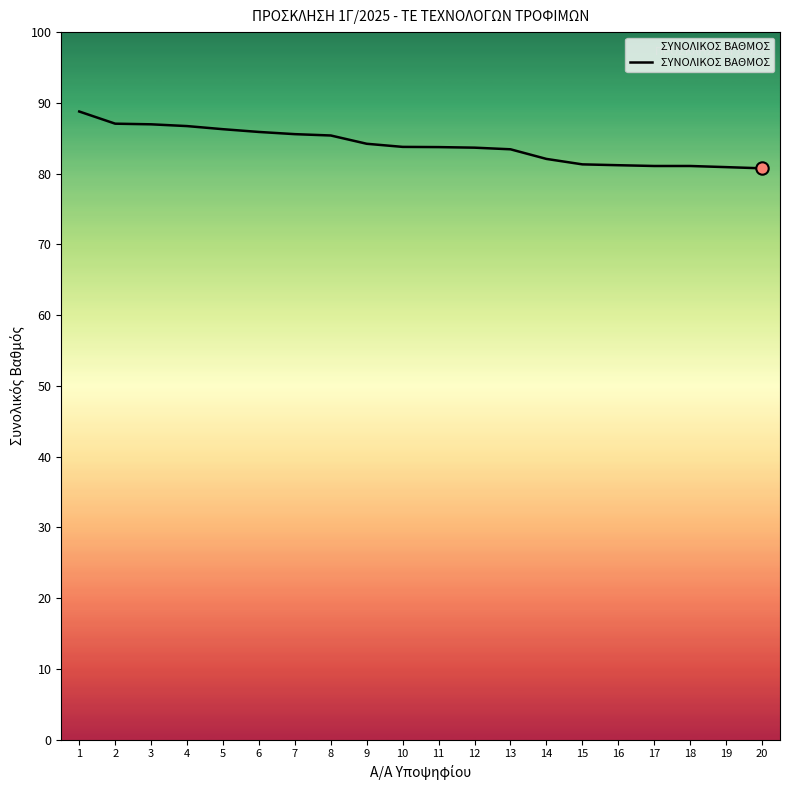

Which has a higher value, 1 or 4?

1